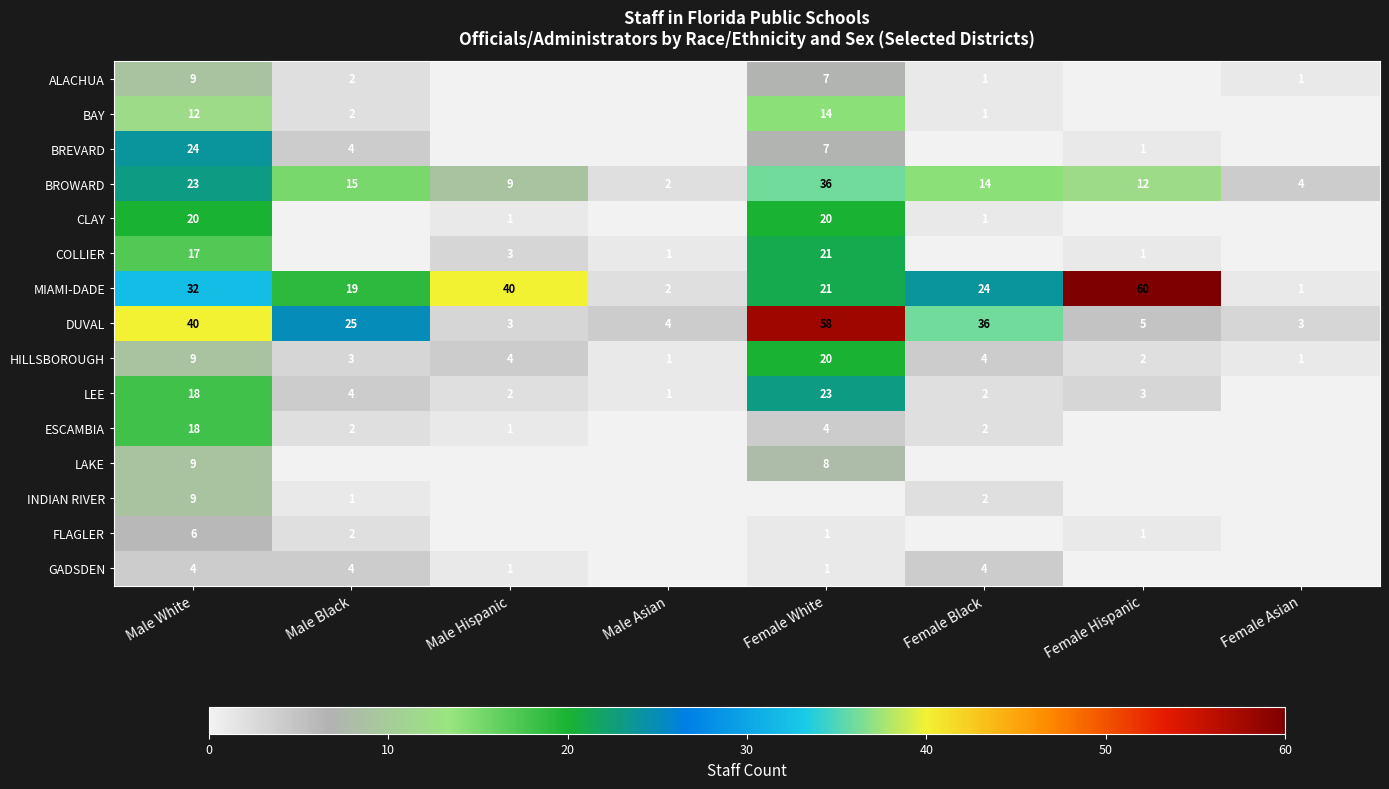

At which category is the sum across all series the highest?

Male White